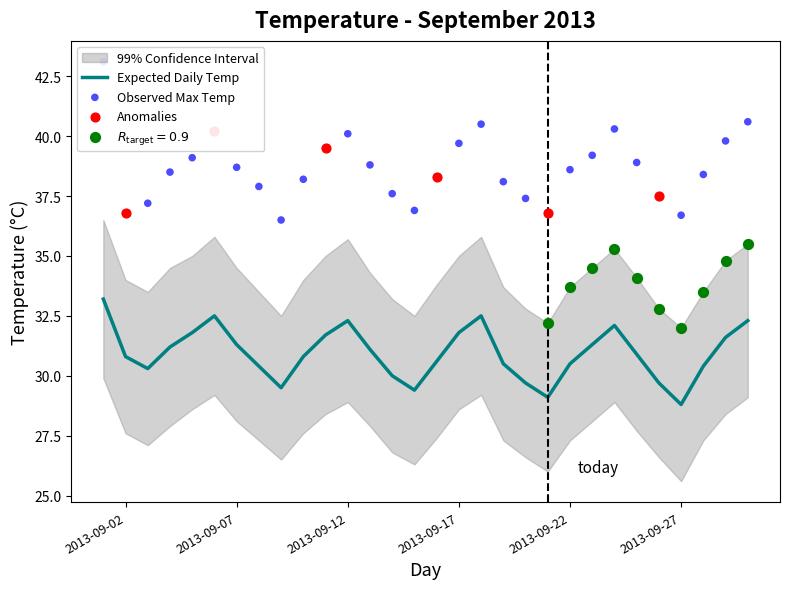

What is the highest value of the Expected Daily Temp series?

33.2